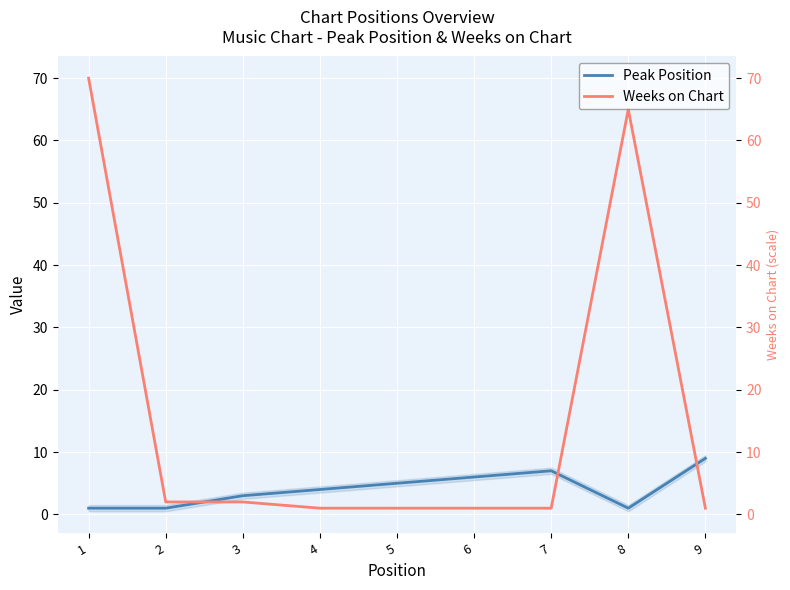

At which category does the chart reach its peak across all series?

1